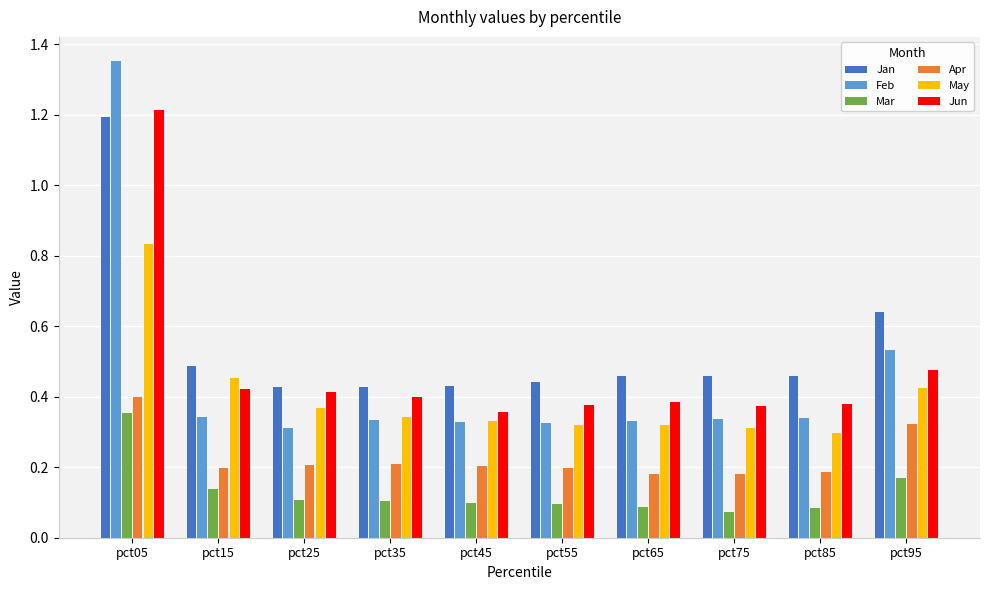

How many Apr values are between 0 and 1?

10